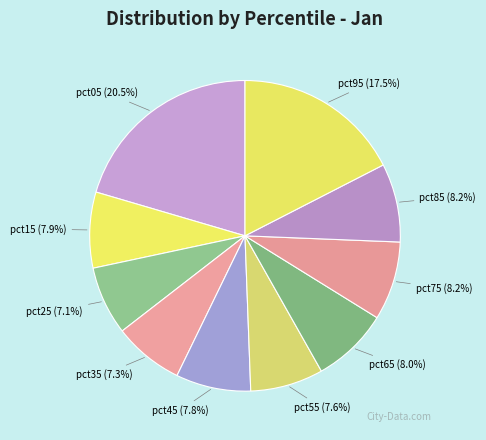

What is the largest slice in the pie chart?

pct05